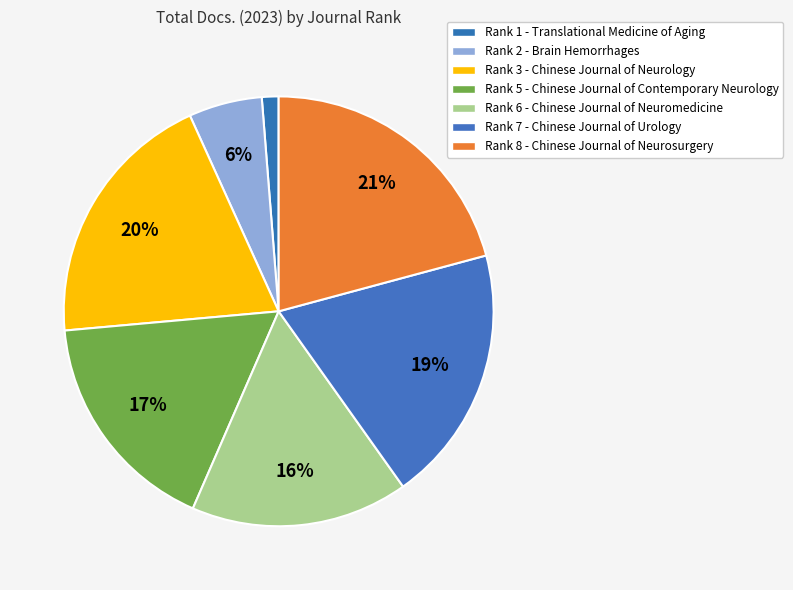

Which category has the biggest portion of the pie?

Rank 8